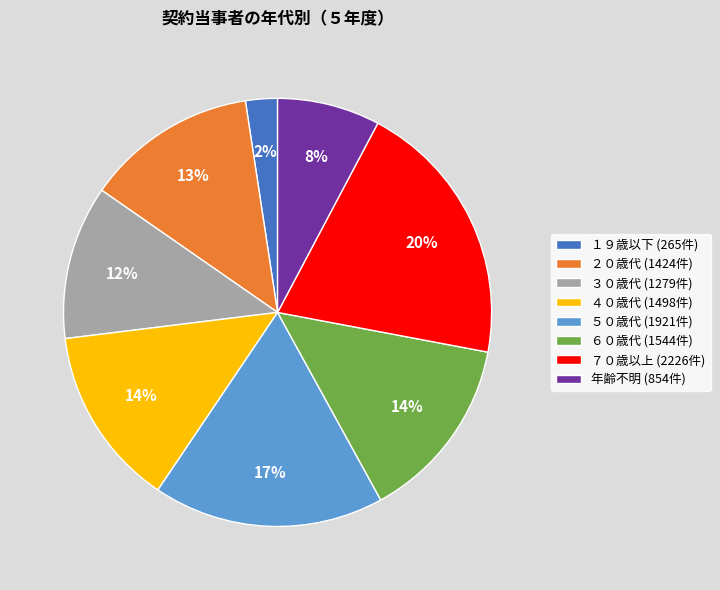

To the nearest percent, what percentage of the pie is ３０歳代?

12%